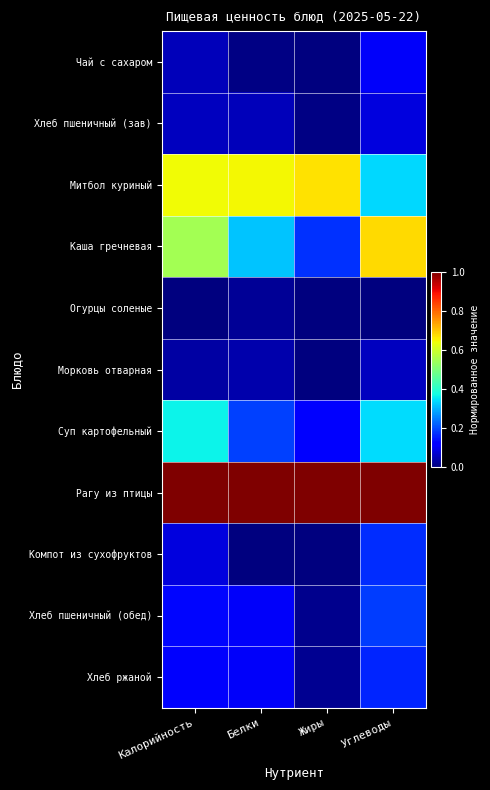

At how many categories does at least one series exceed 0?

4